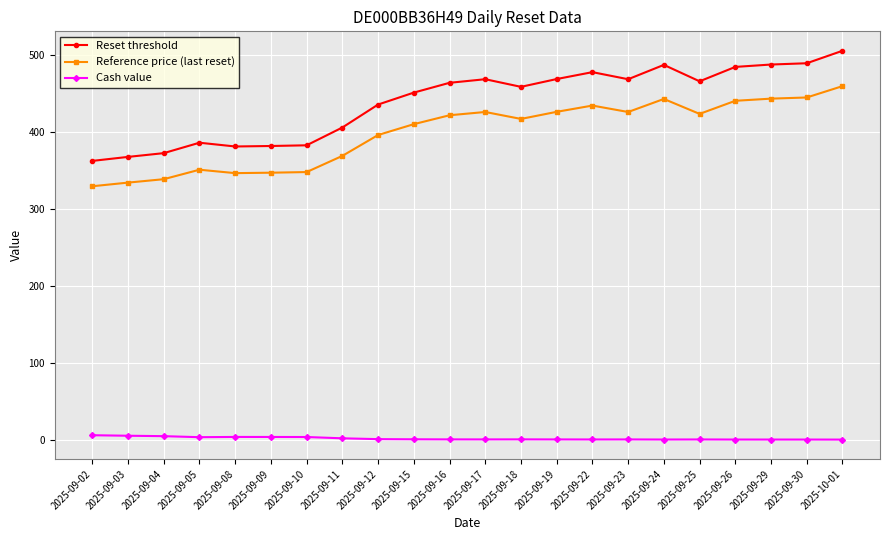

Between 2025-09-22 and 2025-09-23, which series saw the biggest shift?

Reset threshold